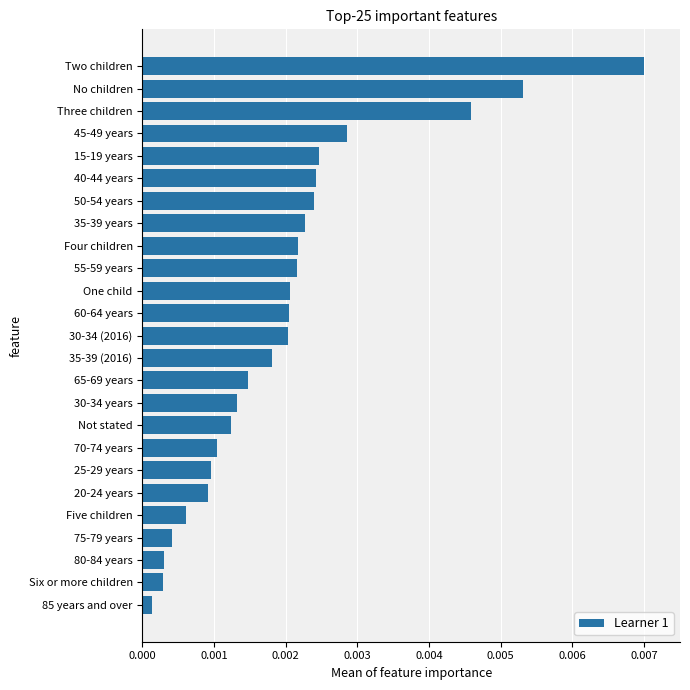

Which category has the highest value across all series?

Two children